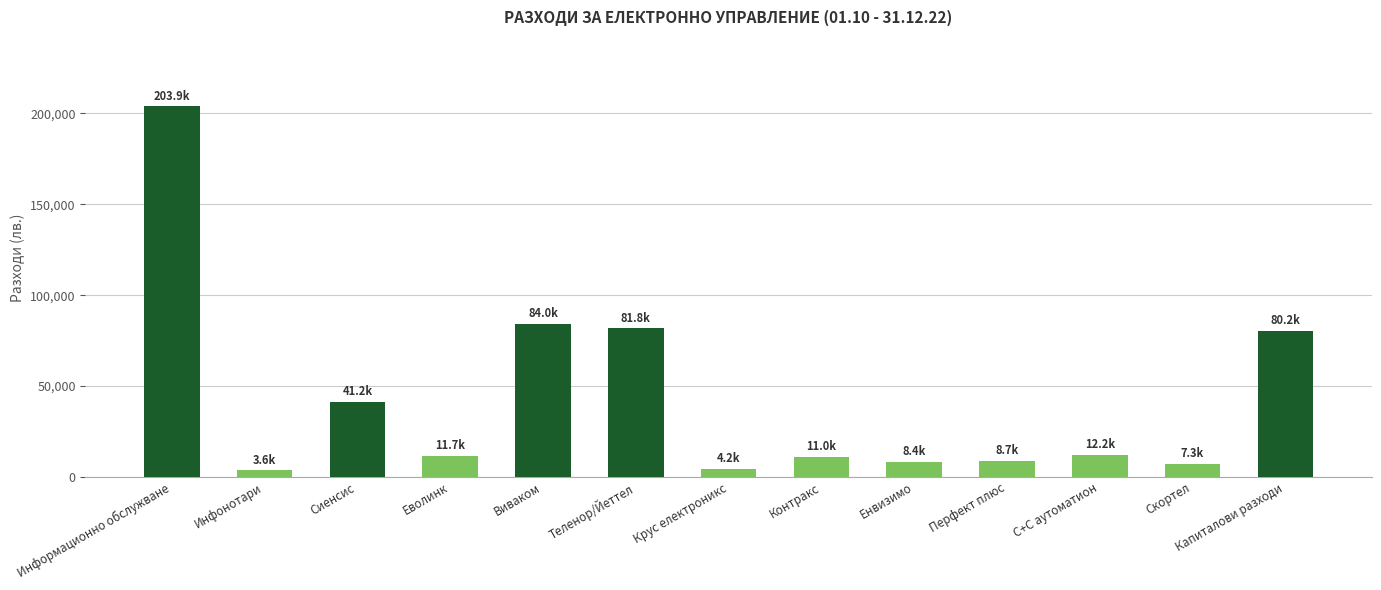

The value at Виваком is 84030.0. True or false?

True